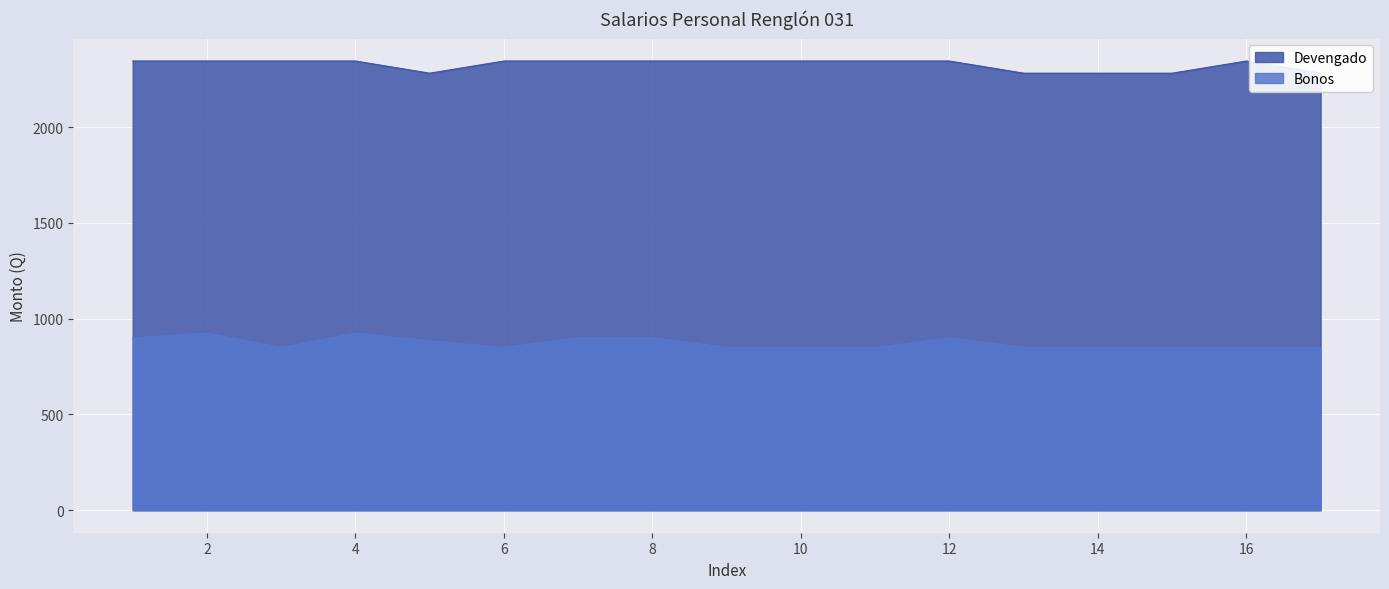

How many lines are shown in the chart?

2